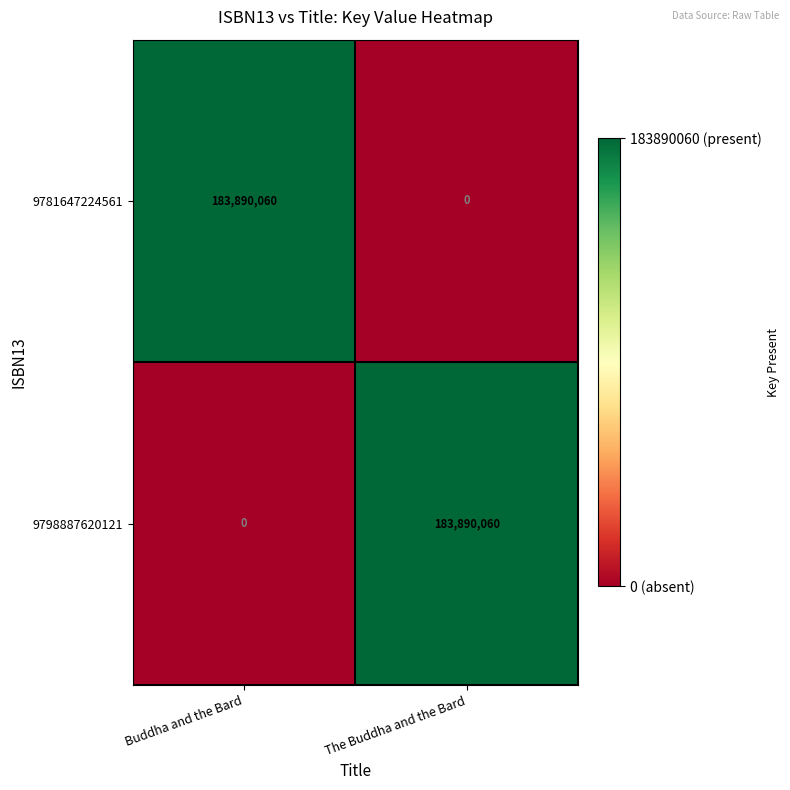

At how many categories does at least one series exceed 0?

2